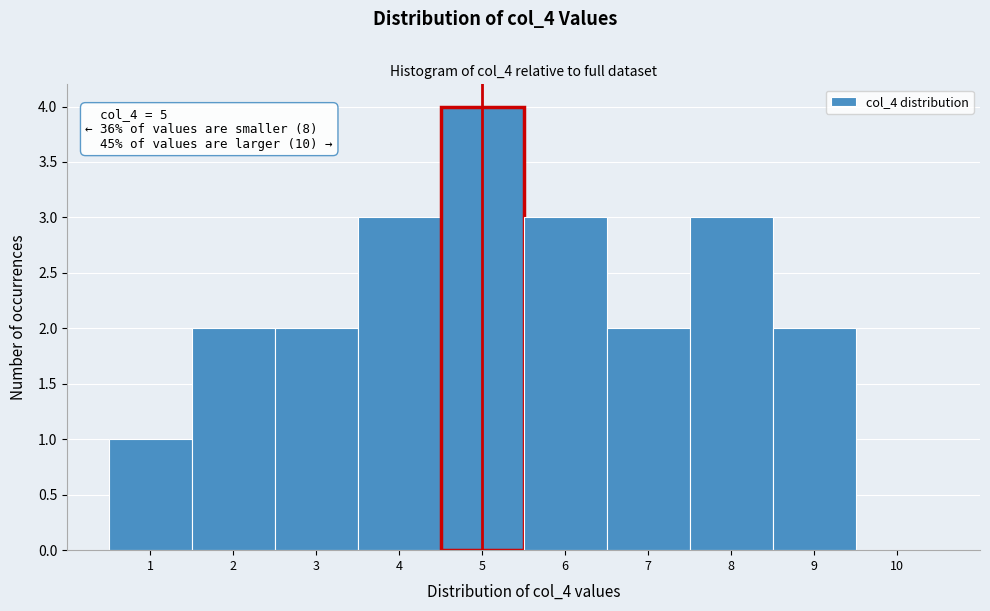

Which range on the x-axis has the tallest bar?

4.5 to 5.5